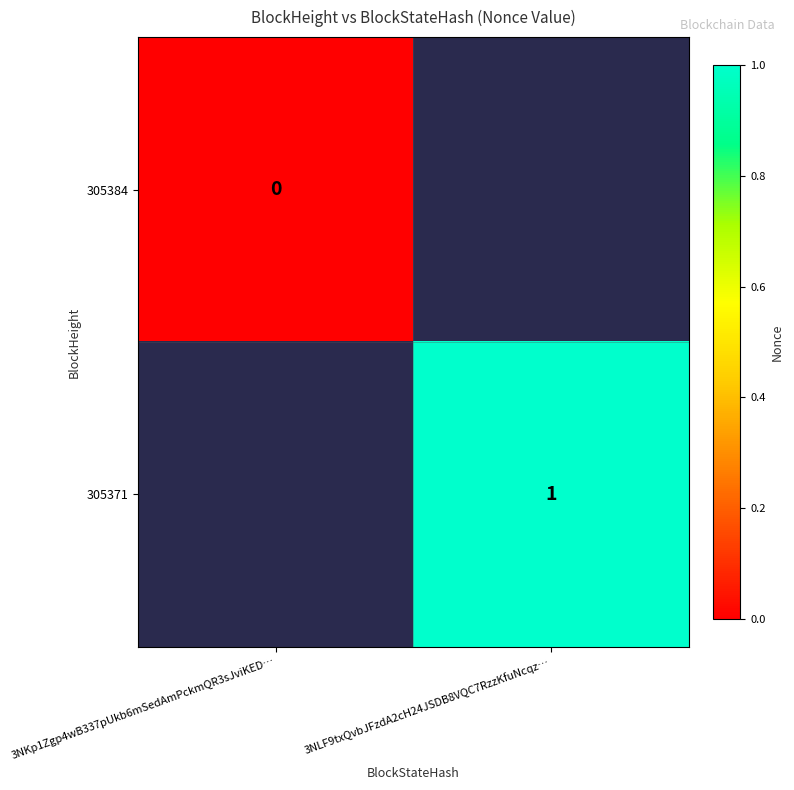

Which category has the lowest value across all series?

3NKp1Zgp4wB337pUkb6mSedAmPckmQR3sJviKED…